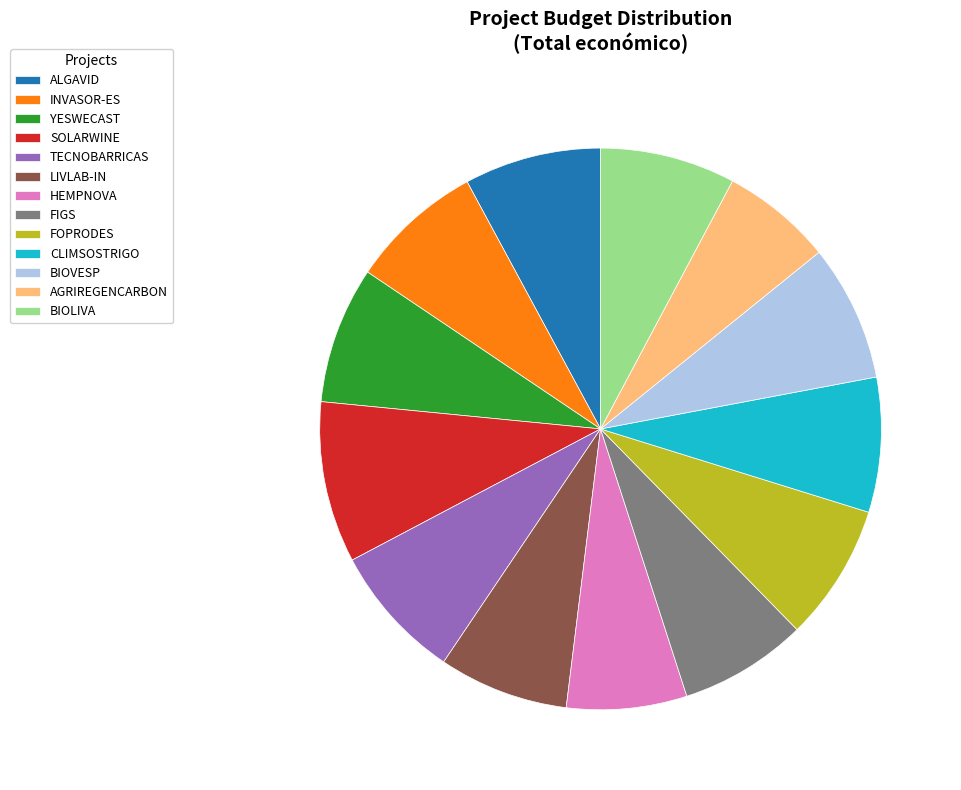

Which category has the biggest portion of the pie?

SOLARWINE